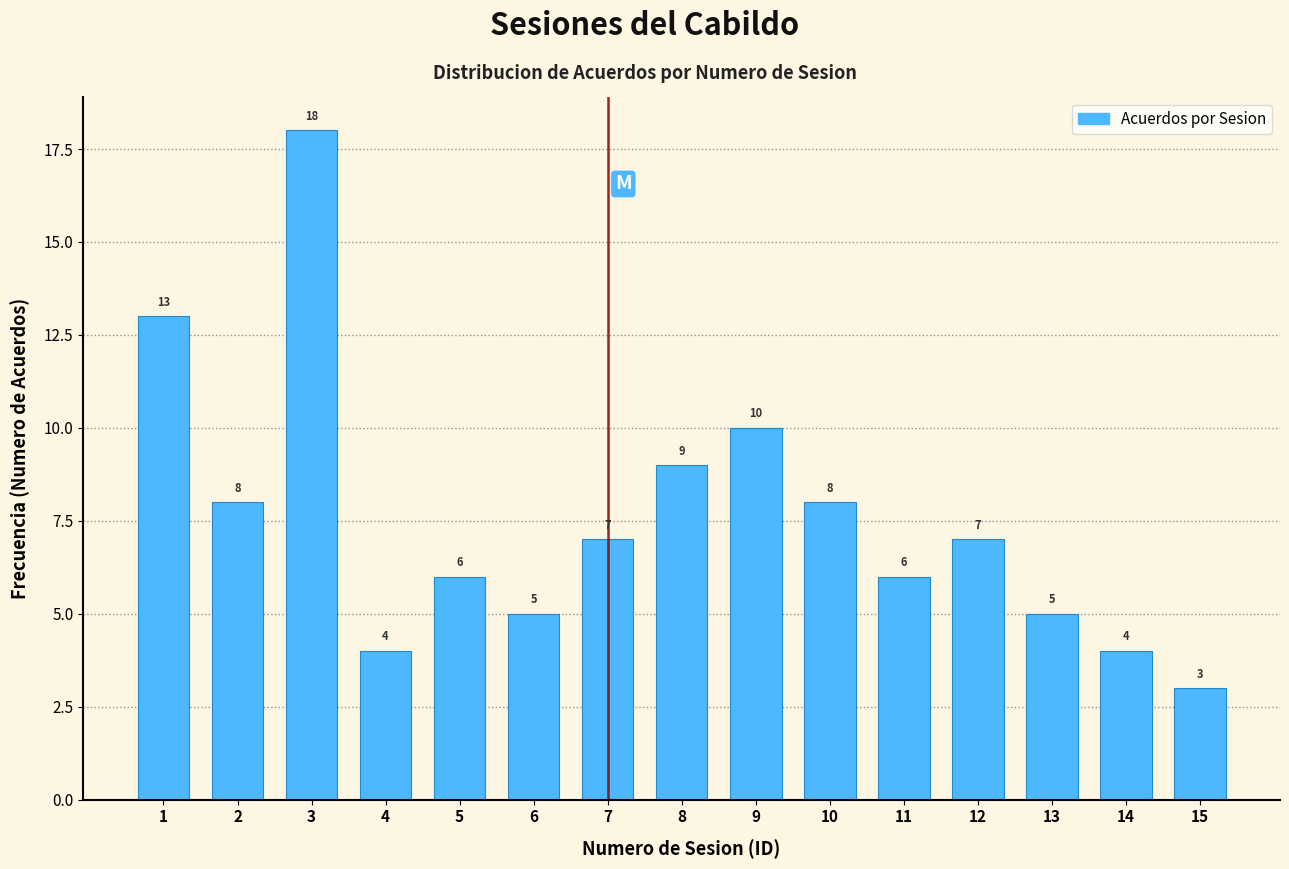

Reading right to left, list all the values displayed in this chart.

3	4	5	7	6	8	10	9	7	5	6	4	18	8	13